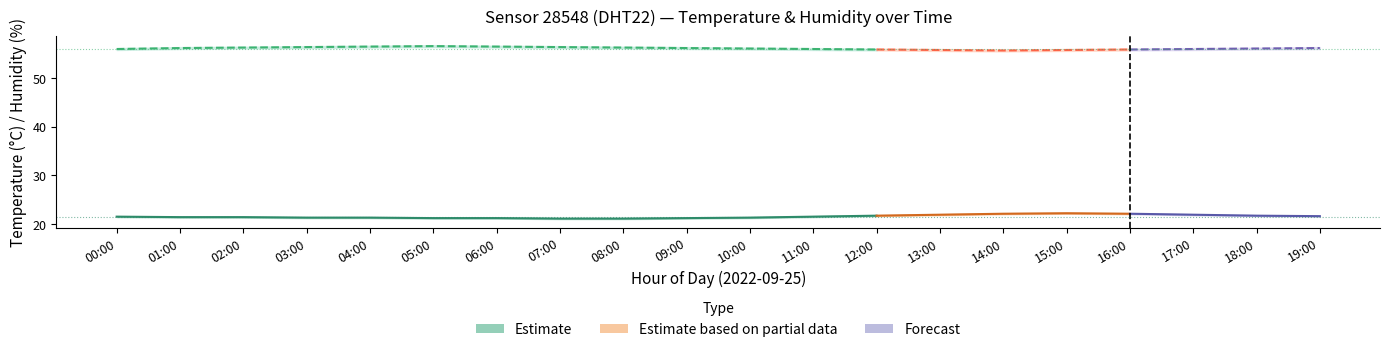

Where is the first local maximum for humidity_lo?

05:00